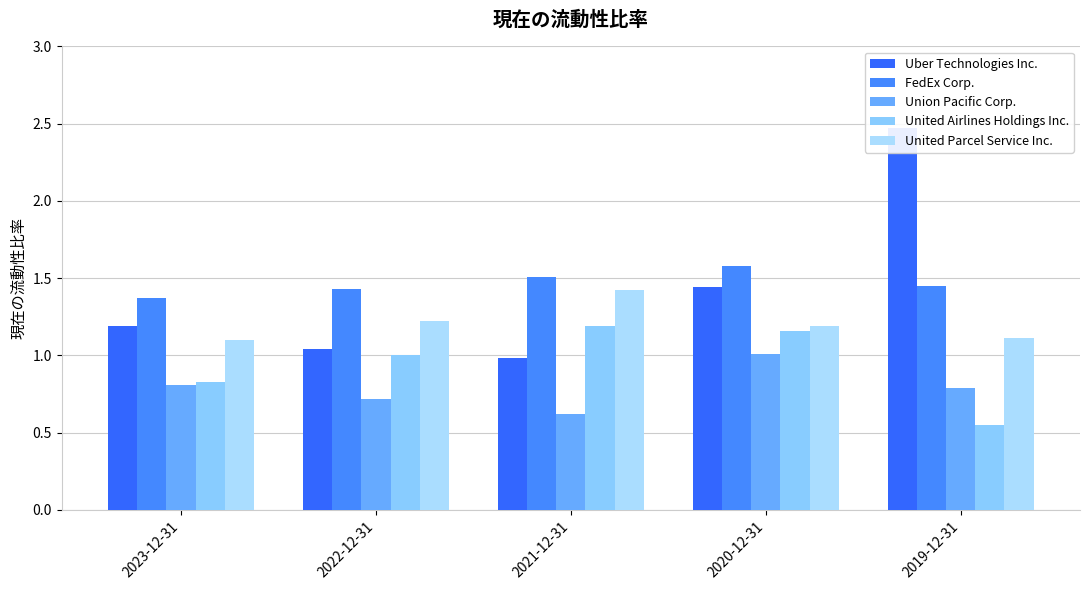

How many categories are shown in the chart?

5